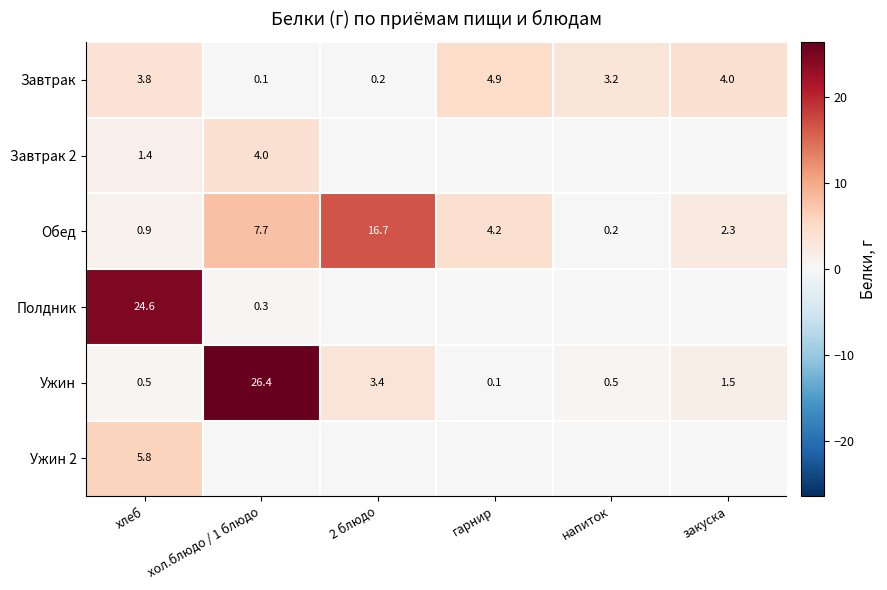

Count the number of data series in this chart.

6